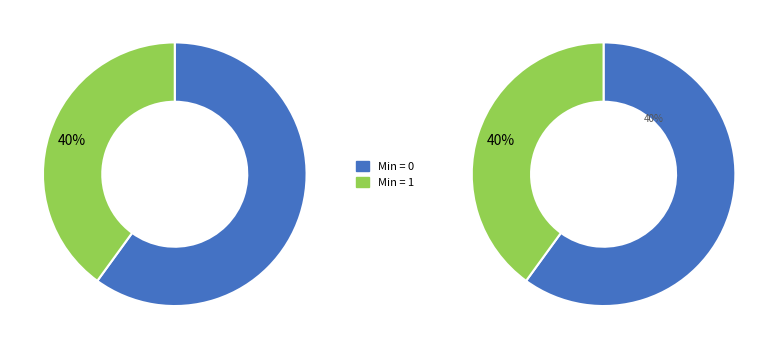

How much of the chart is everything except 2?

100.0%